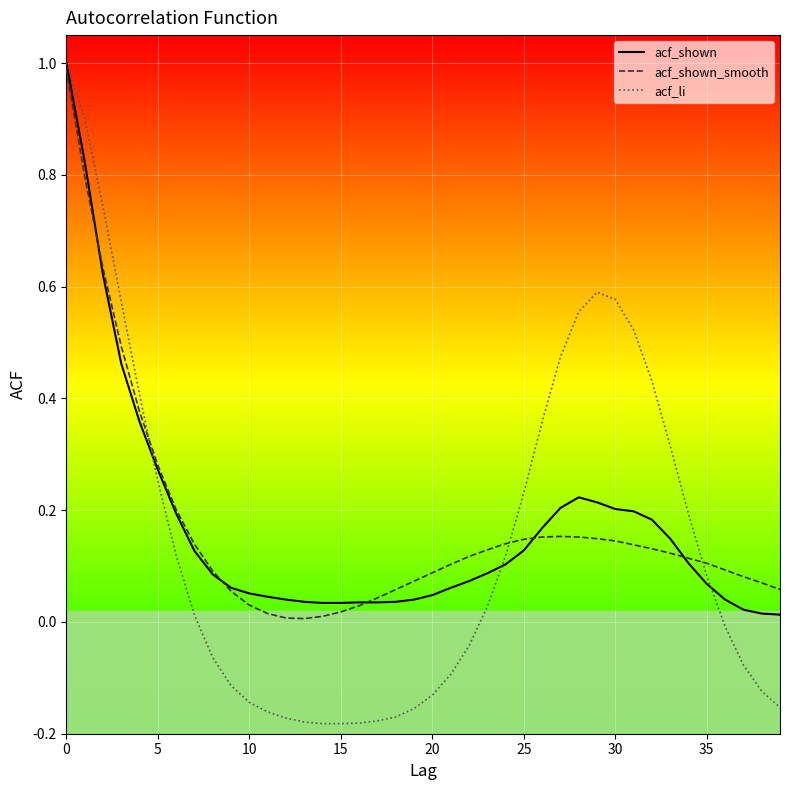

Which series has the widest spread of values?

acf_li